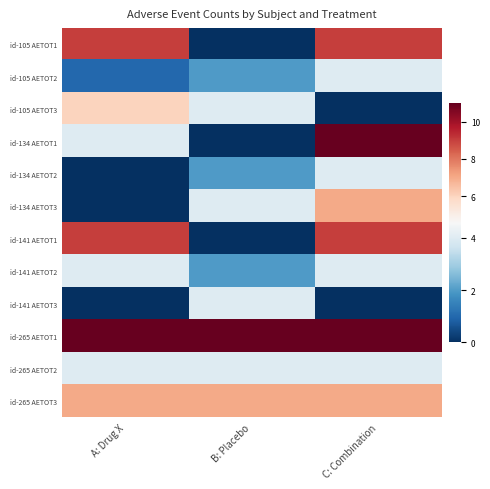

Which series changed the most between B: Placebo and C: Combination?

id-134 AETOT1